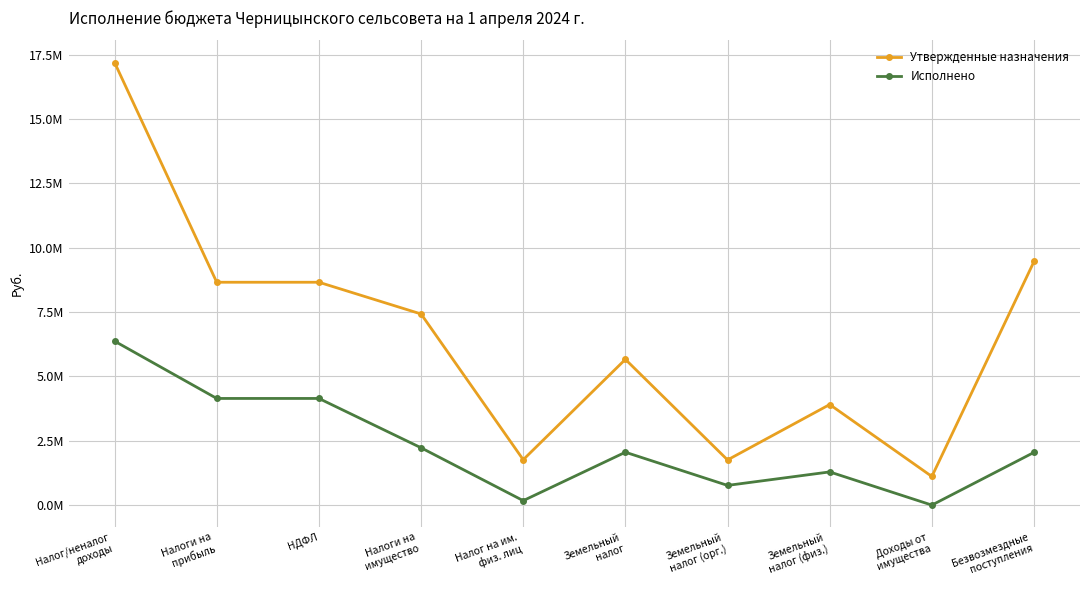

Reading left to right, transcribe all the data shown in this chart.

Утвержденные назначения: Налог/неналог
доходы=17196530.0	Налоги на
прибыль=8658901.0	НДФЛ=8658901.0	Налоги на
имущество=7426028.0	Налог на им.
физ. лиц=1763334.0	Земельный
налог=5662694.0	Земельный
налог (орг.)=1755042.0	Земельный
налог (физ.)=3907652.0	Доходы от
имущества=1111601.0	Безвозмездные
поступления=9465163.0
Исполнено: Налог/неналог
доходы=6370354.5	Налоги на
прибыль=4143704.0	НДФЛ=4143704.0	Налоги на
имущество=2226650.4	Налог на им.
физ. лиц=172461.7	Земельный
налог=2054188.8	Земельный
налог (орг.)=764948.4	Земельный
налог (физ.)=1289240.3	Доходы от
имущества=0.0	Безвозмездные
поступления=2048639.7